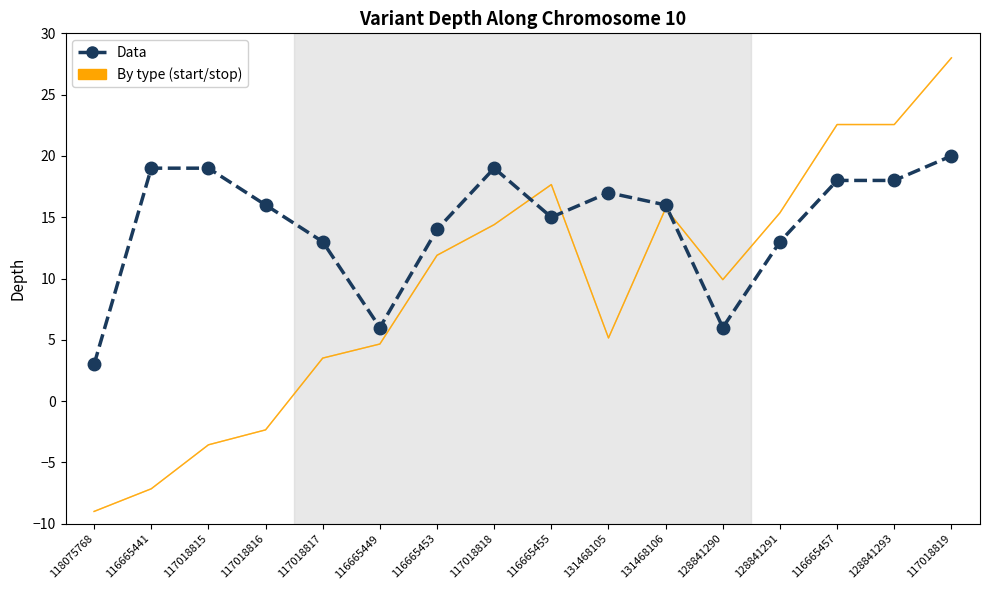

What is the difference between the second highest and minimum values in the By type (start/stop) series?

31.6